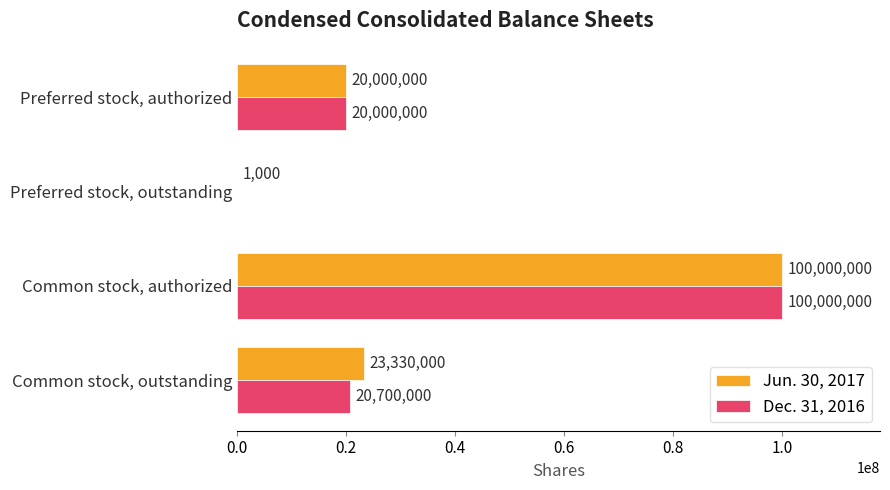

At which category is the sum across all series the highest?

Common stock, authorized